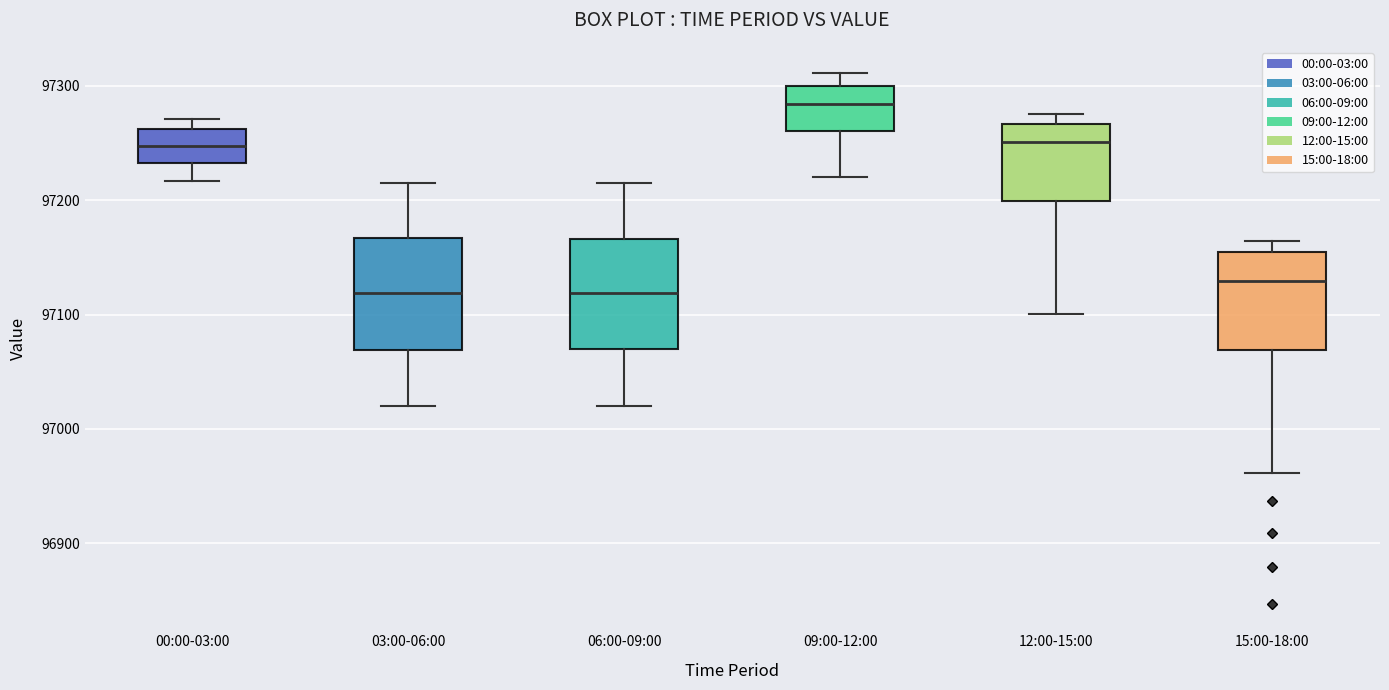

Reading left to right, read every box against the y-axis: the position of its median line, the range the box covers, and the ends of its whiskers. The values are not printed on the chart, so give them approximately, as read against the axis.

00:00-03:00: median 97250, box 97230 to 97260, whiskers 97220 to 97270
03:00-06:00: median 97120, box 97070 to 97170, whiskers 97020 to 97220
06:00-09:00: median 97120, box 97070 to 97170, whiskers 97020 to 97220
09:00-12:00: median 97280, box 97260 to 97300, whiskers 97220 to 97310
12:00-15:00: median 97250, box 97200 to 97270, whiskers 97100 to 97280
15:00-18:00: median 97130, box 97070 to 97150, whiskers 96960 to 97160